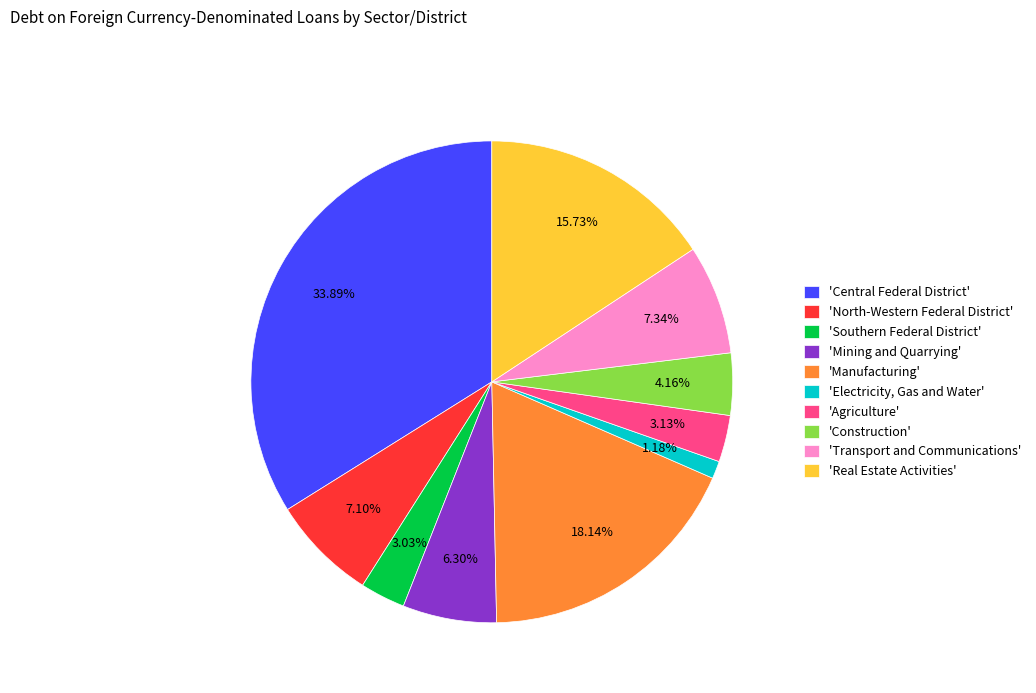

Which category has the biggest portion of the pie?

'Central Federal District'